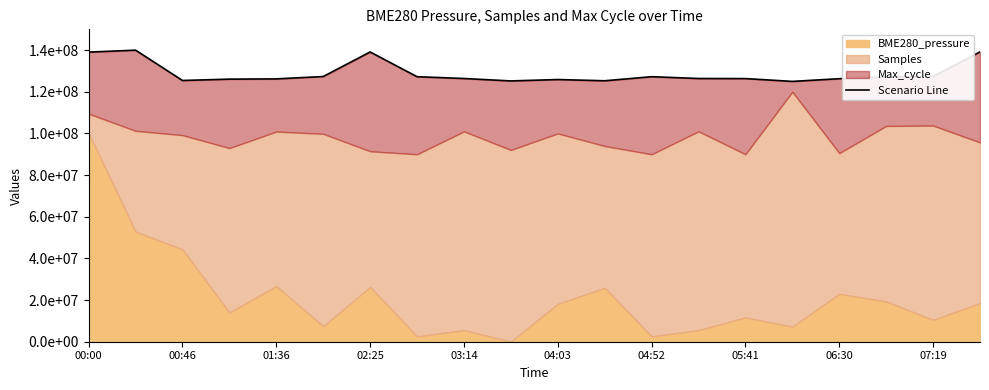

Where is the data nearest to the value 132500000?

07:19